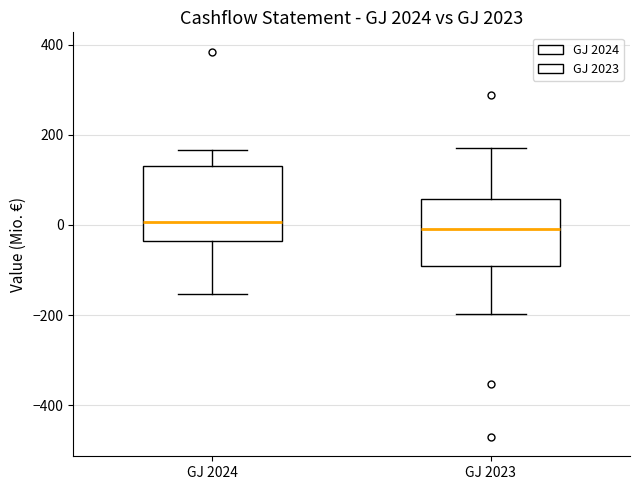

Reading left to right, read every box against the y-axis: the position of its median line, the range the box covers, and the ends of its whiskers. The values are not printed on the chart, so give them approximately, as read against the axis.

GJ 2024: median 0, box -40 to 120, whiskers -160 to 160
GJ 2023: median 0, box -100 to 60, whiskers -200 to 180